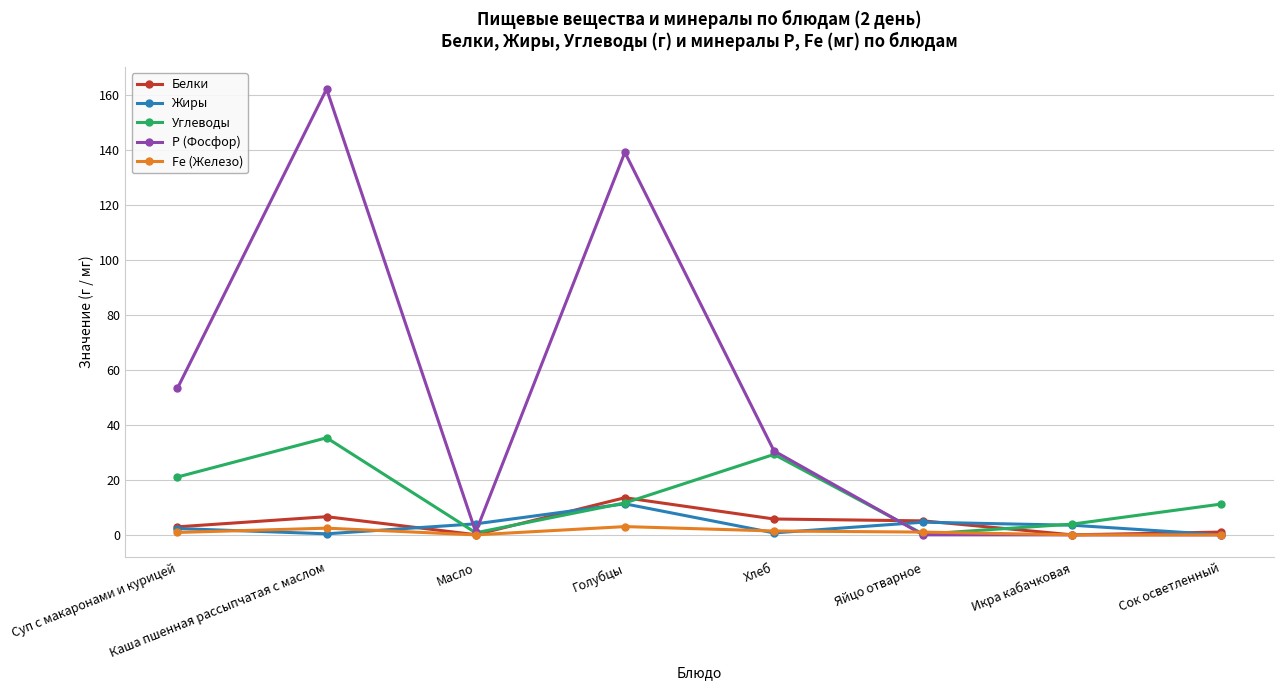

True or false: Р (Фосфор) has more than 0 interior local peaks.

True